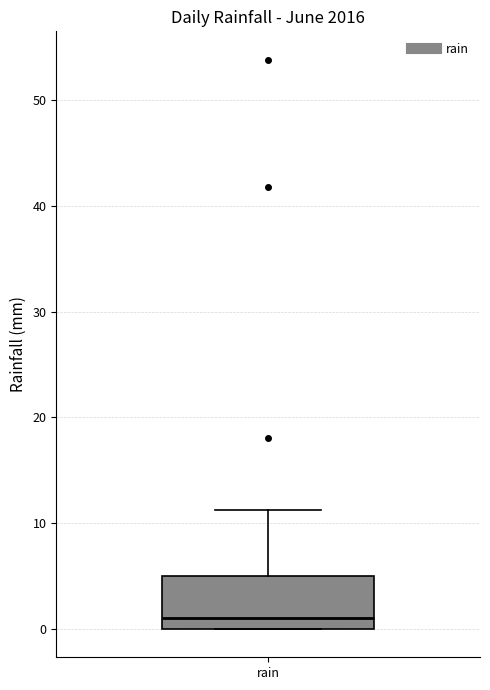

Transcribe this box plot: give where the median line is, the range the box spans, and where the two whiskers end, as read against the y-axis. The values are not printed on the chart, so give them approximately, as read against the axis.

median 1, box 0 to 5, whiskers 0 to 11